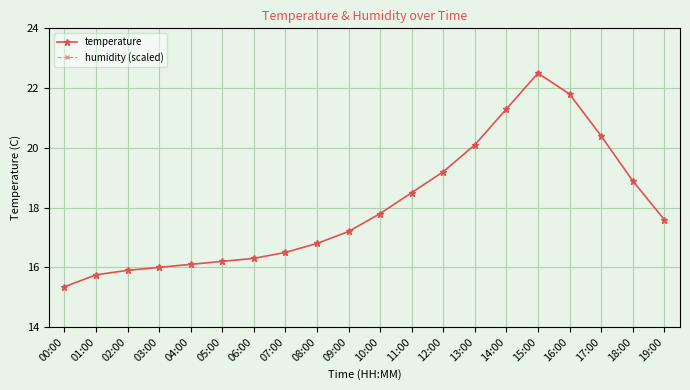

What is the value of the temperature point at the 1st from the left?

15.3